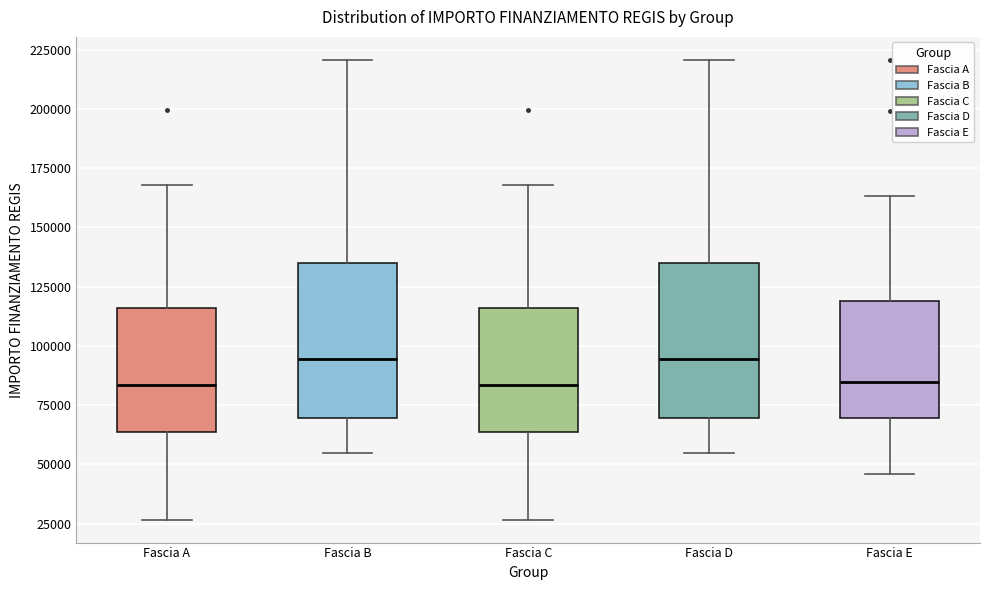

Reading left to right, read every box against the y-axis: the position of its median line, the range the box covers, and the ends of its whiskers. The values are not printed on the chart, so give them approximately, as read against the axis.

Fascia A: median 85000, box 65000 to 115000, whiskers 25000 to 170000
Fascia B: median 95000, box 70000 to 135000, whiskers 55000 to 220000
Fascia C: median 85000, box 65000 to 115000, whiskers 25000 to 170000
Fascia D: median 95000, box 70000 to 135000, whiskers 55000 to 220000
Fascia E: median 85000, box 70000 to 120000, whiskers 45000 to 165000